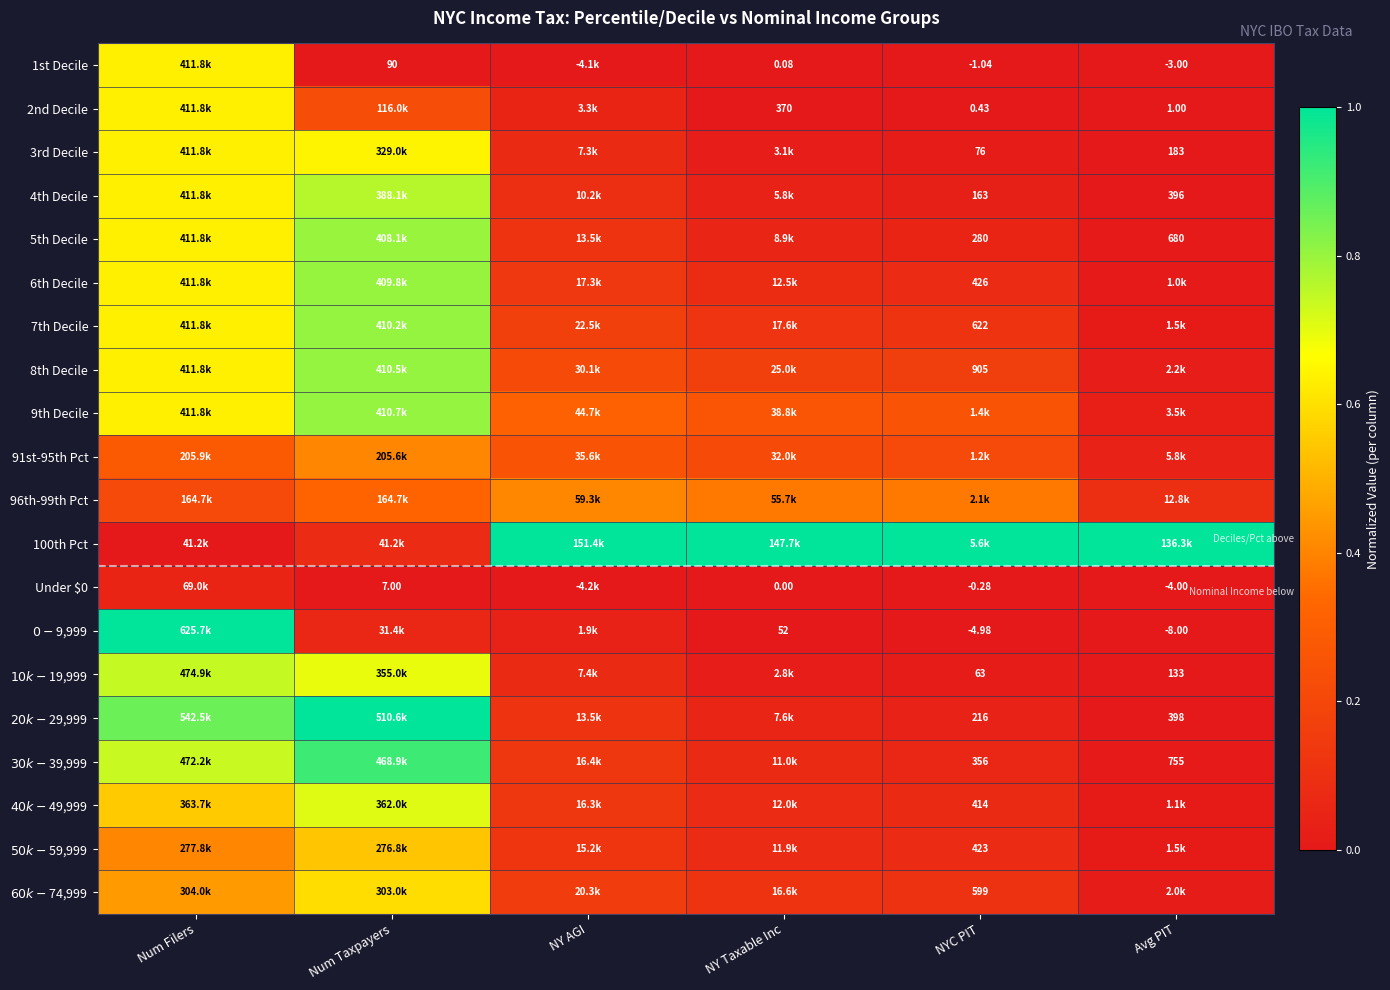

How many categories are shown in the chart?

6